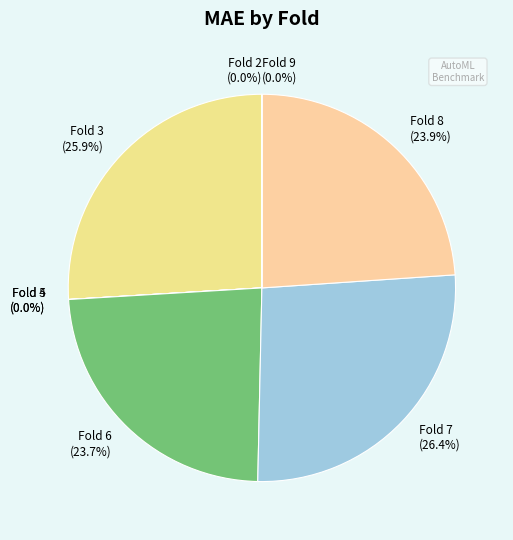

Is there a majority slice in this chart?

No